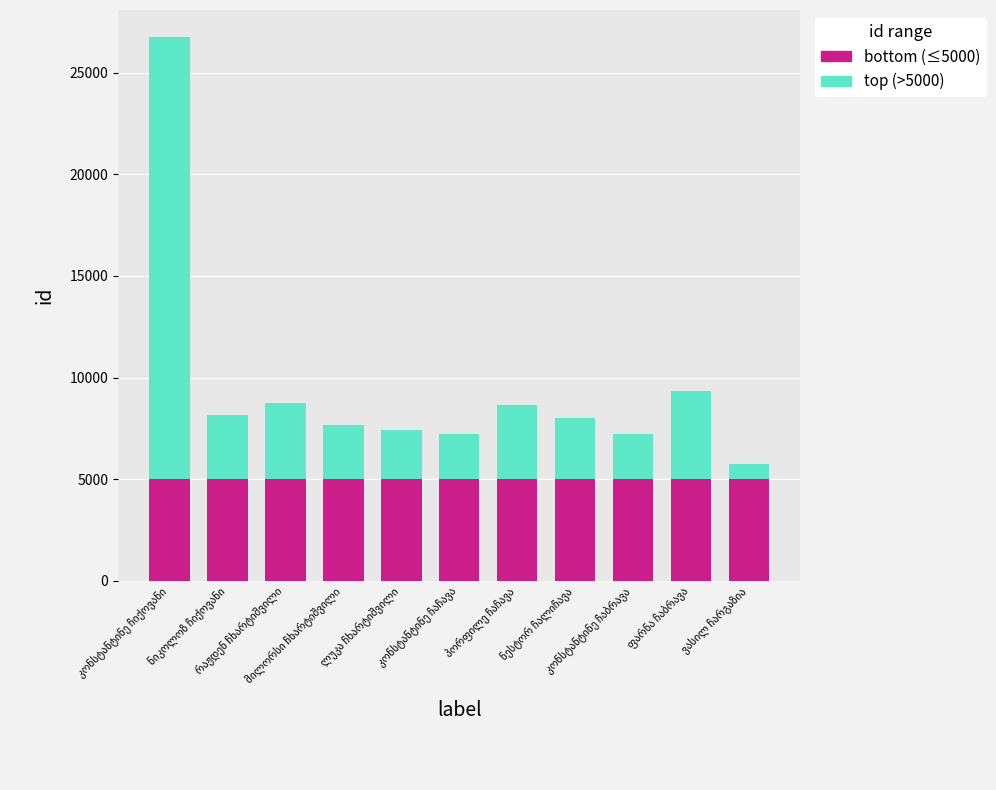

Count the number of data series in this chart.

2